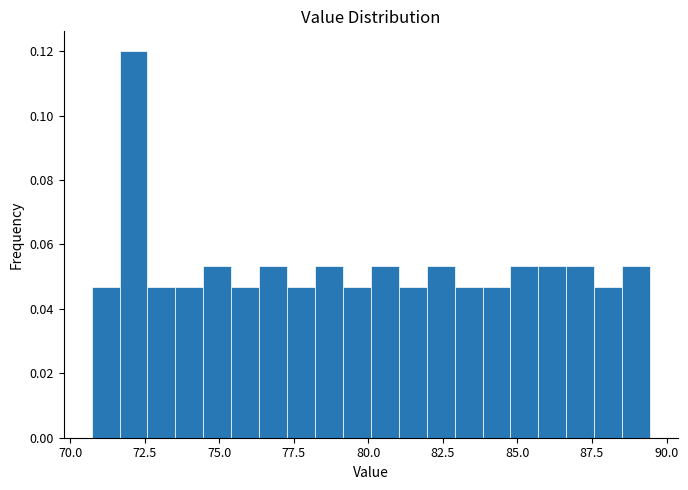

Around what value on the x-axis is the tallest bar? Give the approximate position of its centre, as read against the axis.

72.0